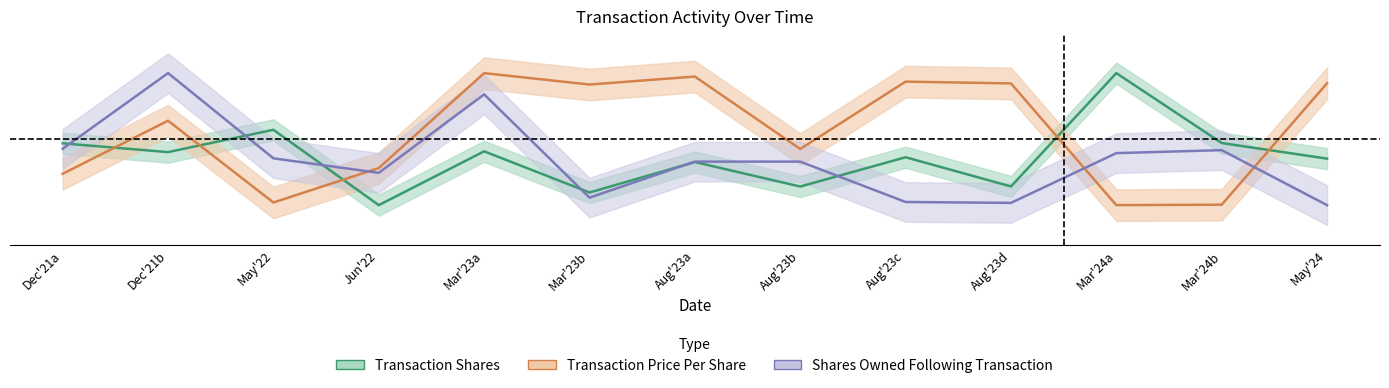

Reading left to right, list all the values displayed in this chart.

transactionShares: 0.5	0.4	0.6	0.0	0.4	0.1	0.3	0.1	0.4	0.1	1.0	0.5	0.4
transactionPricePerShare: 0.2	0.6	0.0	0.3	1.0	0.9	1.0	0.4	0.9	0.9	0.0	0.0	0.9
sharesOwnedFollowingTransaction: 0.4	1.0	0.4	0.2	0.8	0.1	0.3	0.3	0.0	0.0	0.4	0.4	0.0